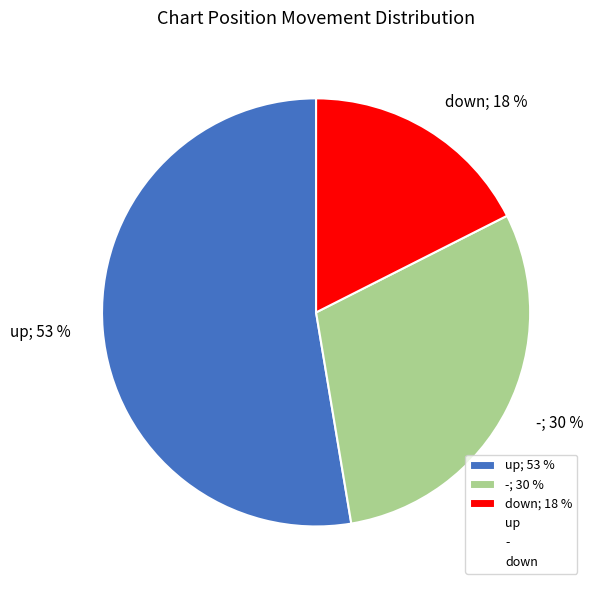

Combined, do down and up account for over 50%?

Yes